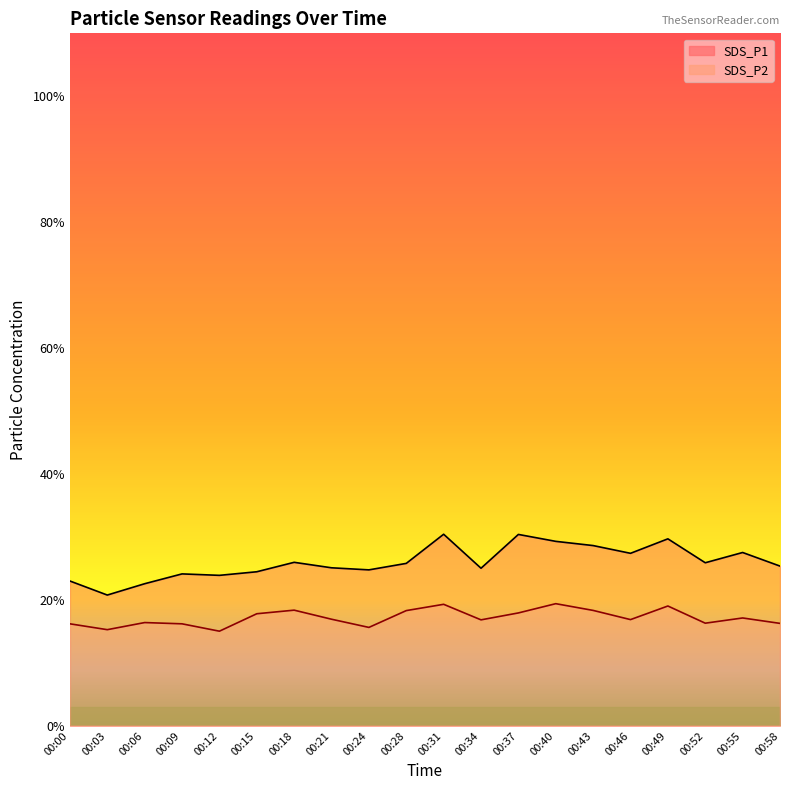

True or false: SDS_P1 and SDS_P2 cross at least once.

False